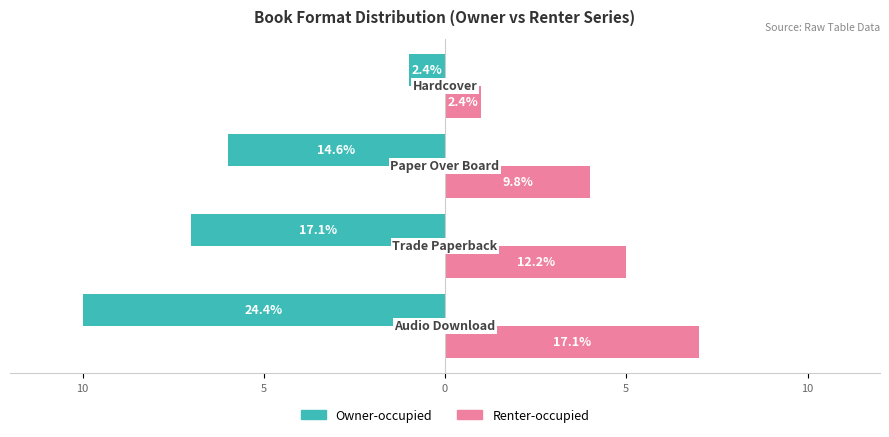

What are all the series names shown in the legend?

Owner-occupied, Renter-occupied